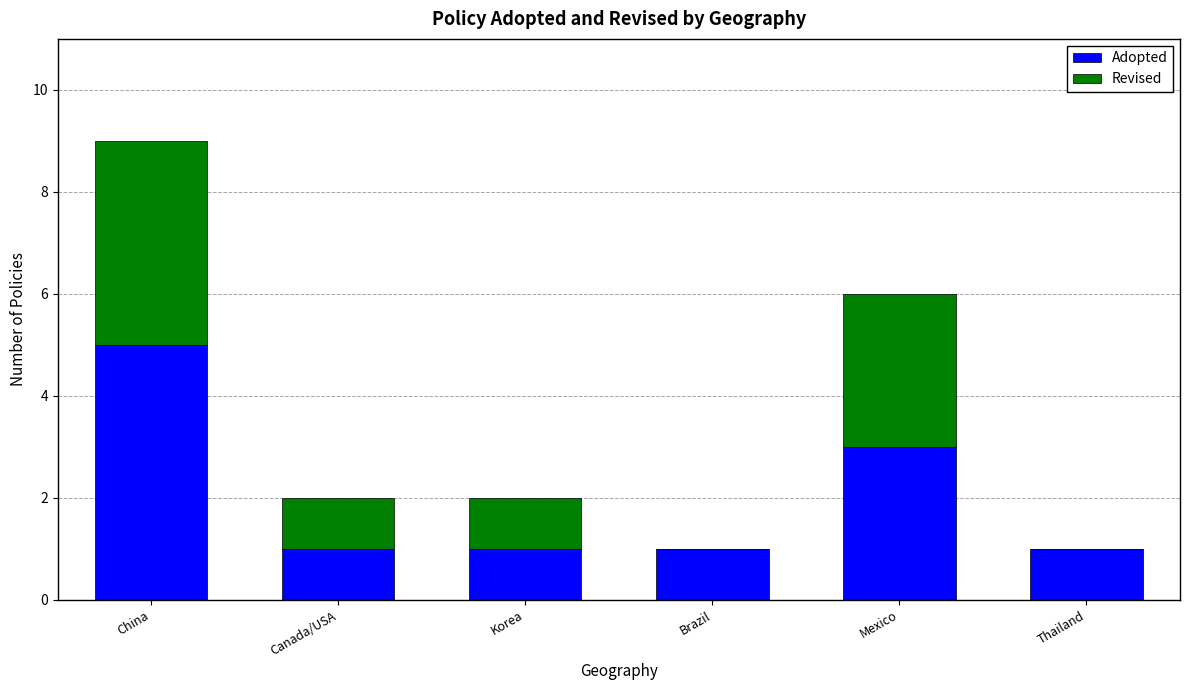

At which category is the sum across all series the highest?

China